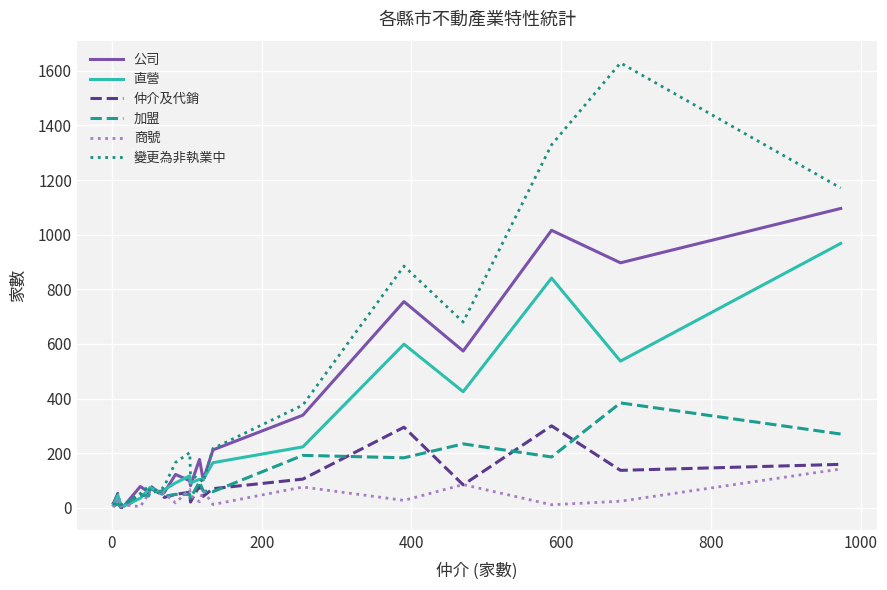

Is this an area chart (filled region under the line)?

No